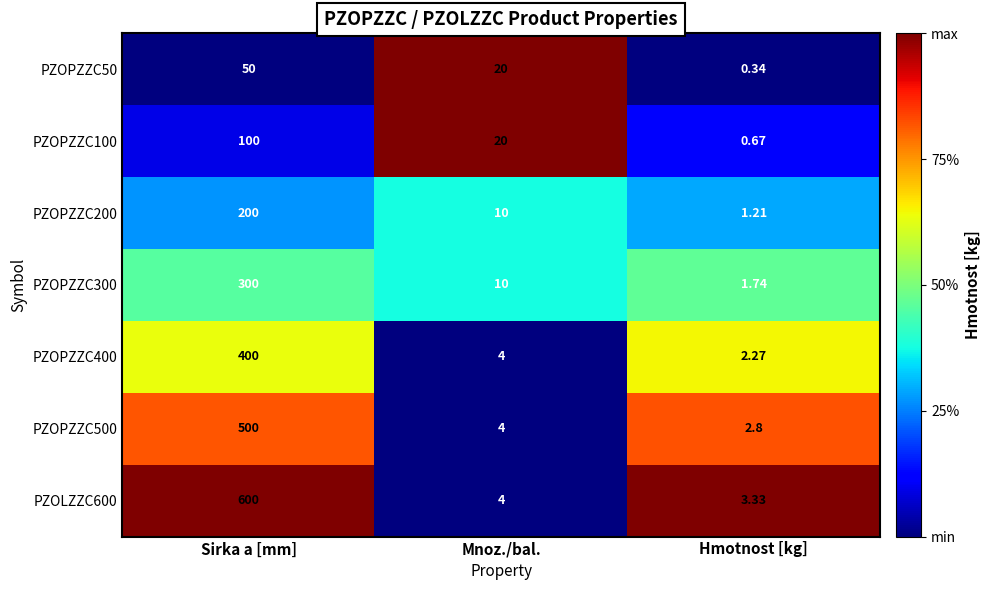

At which category is the sum across all series the highest?

Sirka a [mm]